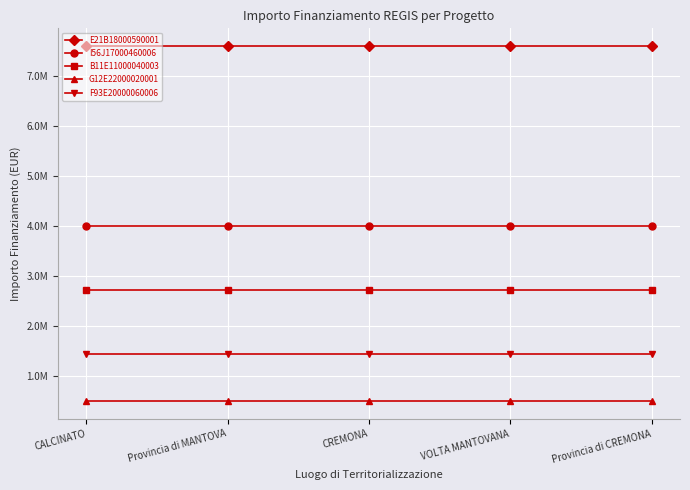

What is the value of the F93E20000060006 point at the 5th from the left?

1428708.0